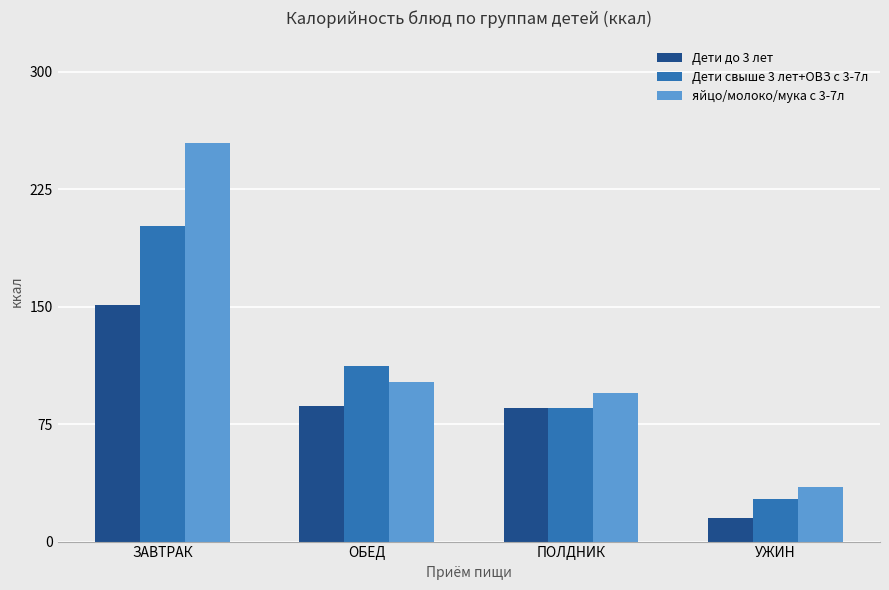

What is the spread (max minus min) of values at ЗАВТРАК?

103.2